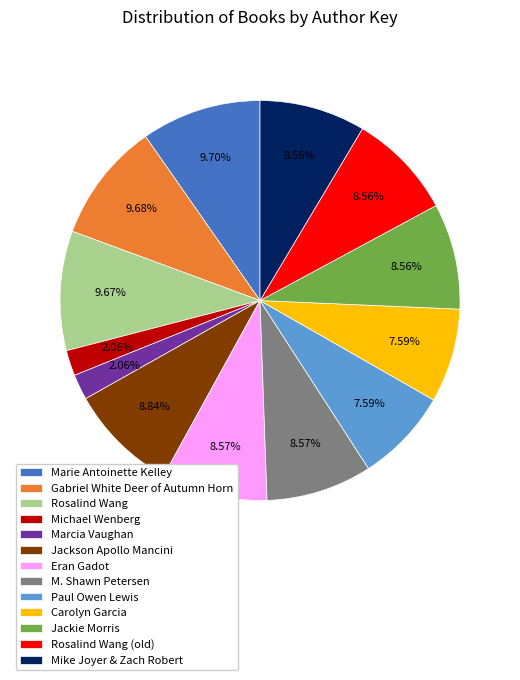

To the nearest percent, what is the average slice percentage?

8%